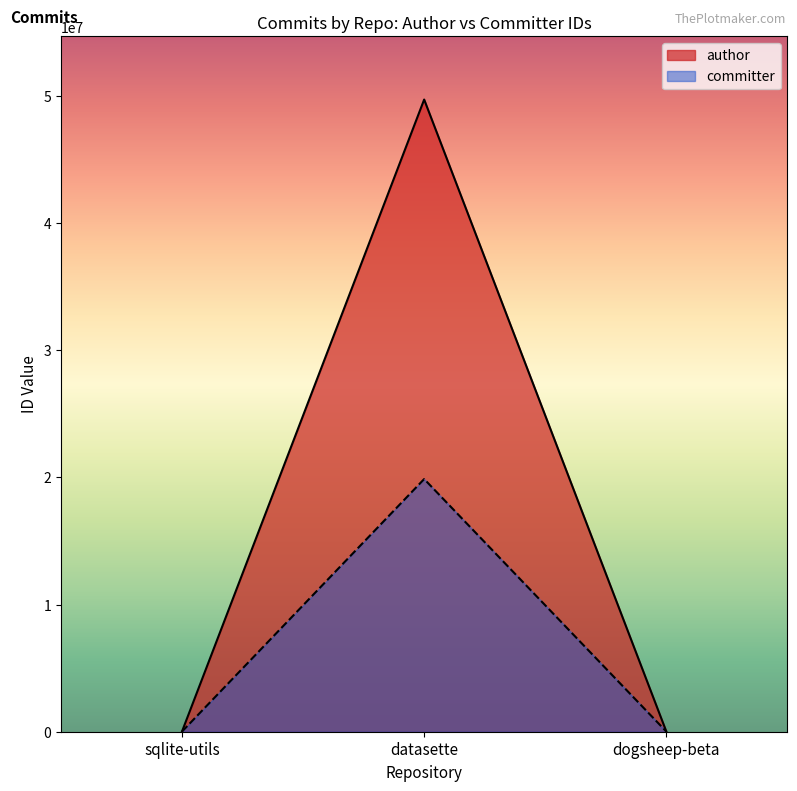

What is the sum of all author values?

49718531